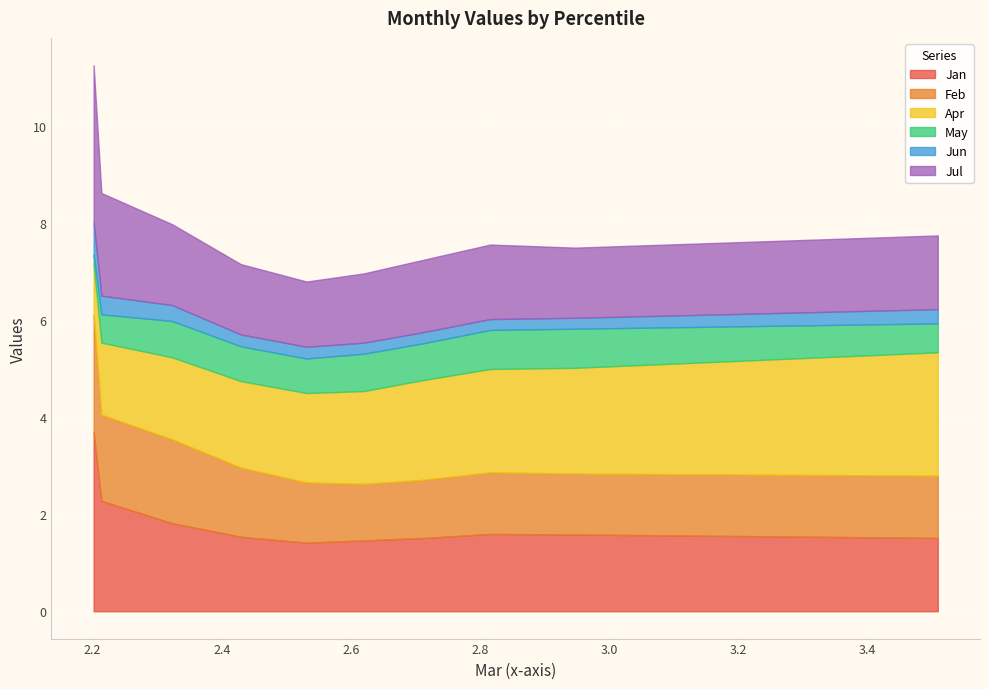

What is the minimum value for Jan?

1.4